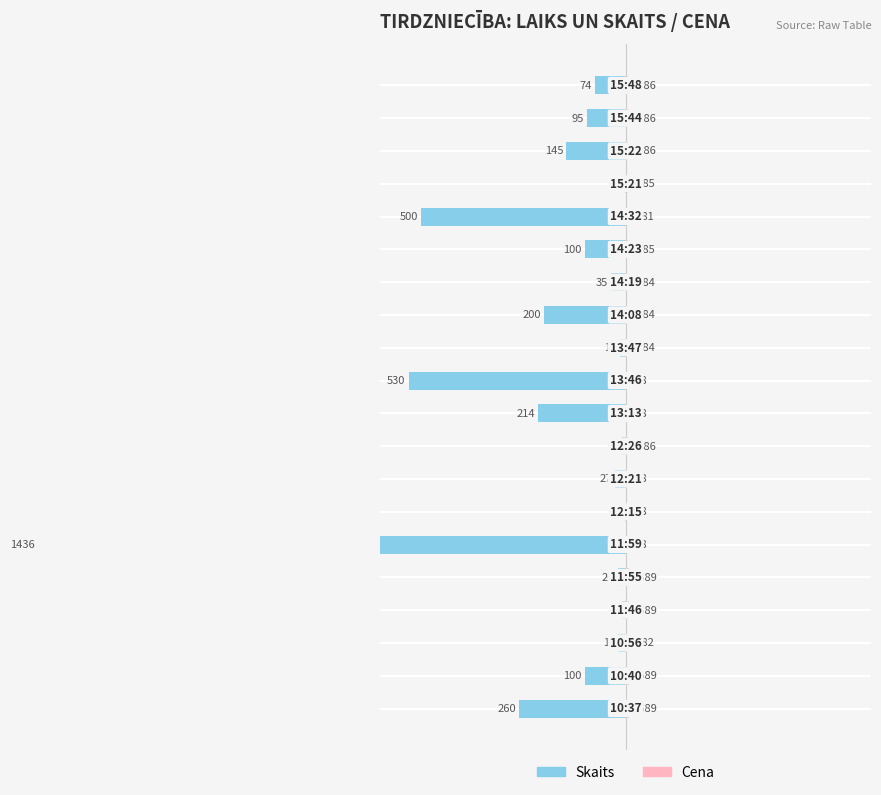

The Cena (×1000 - 680) series shows 13 at 0. True or false?

False